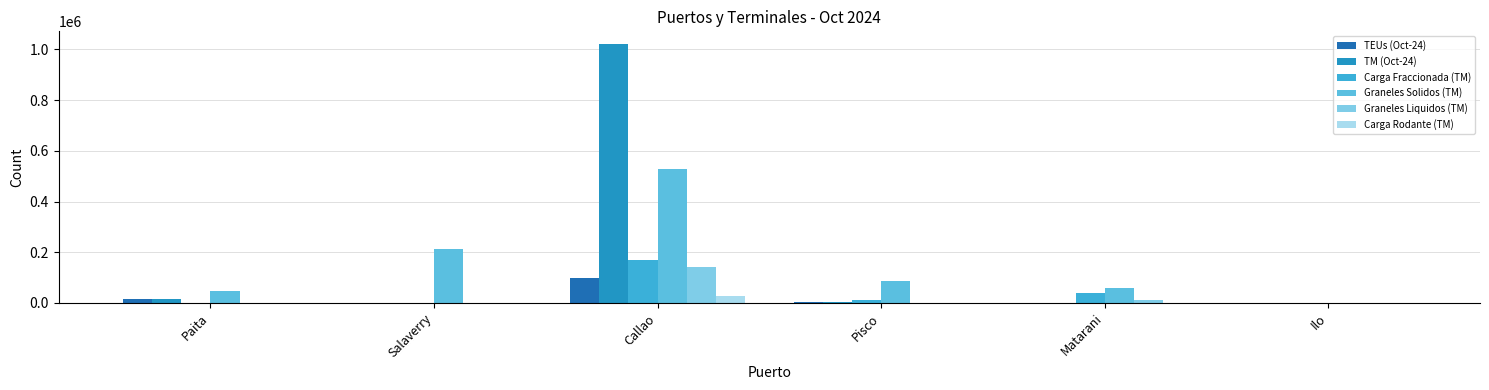

What is the label of the 6th bar from the right?

Paita